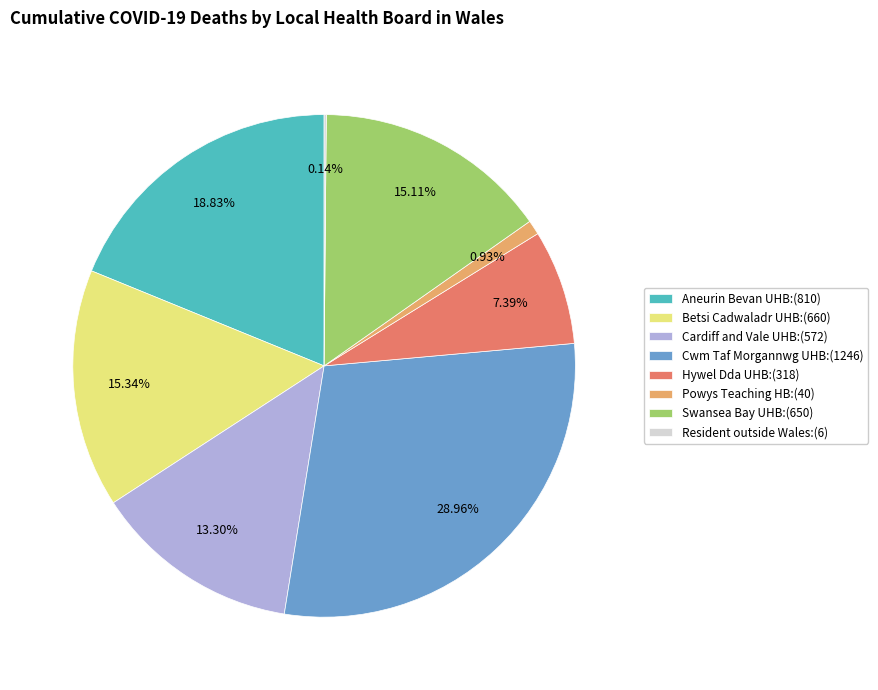

Is Hywel Dda UHB:(318) the majority of the pie?

No